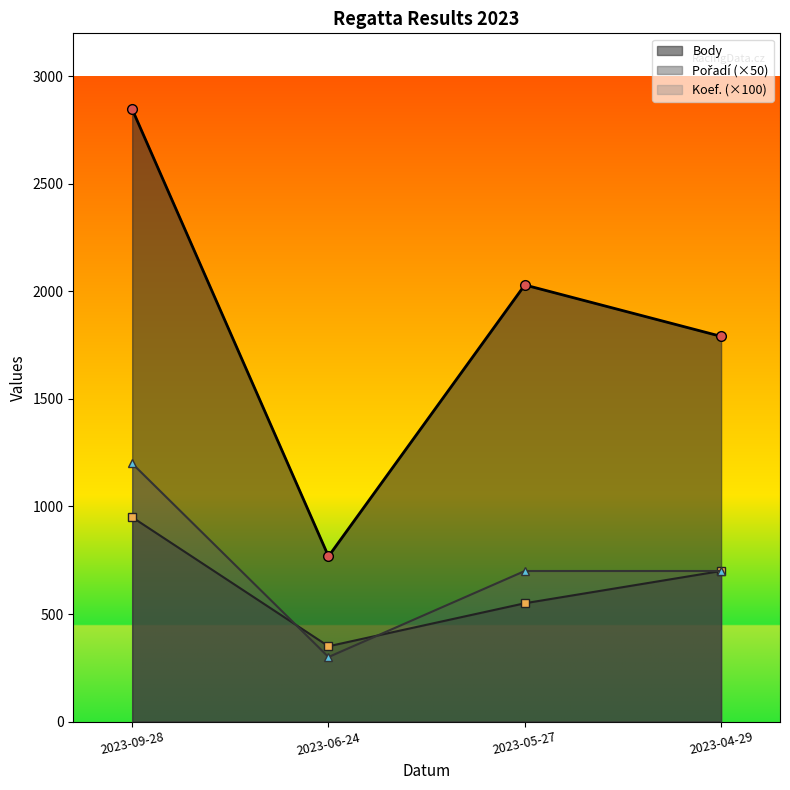

Is the value of Pořadí at 2023-05-27 greater than the value of Koef. at 2023-04-29?

Yes